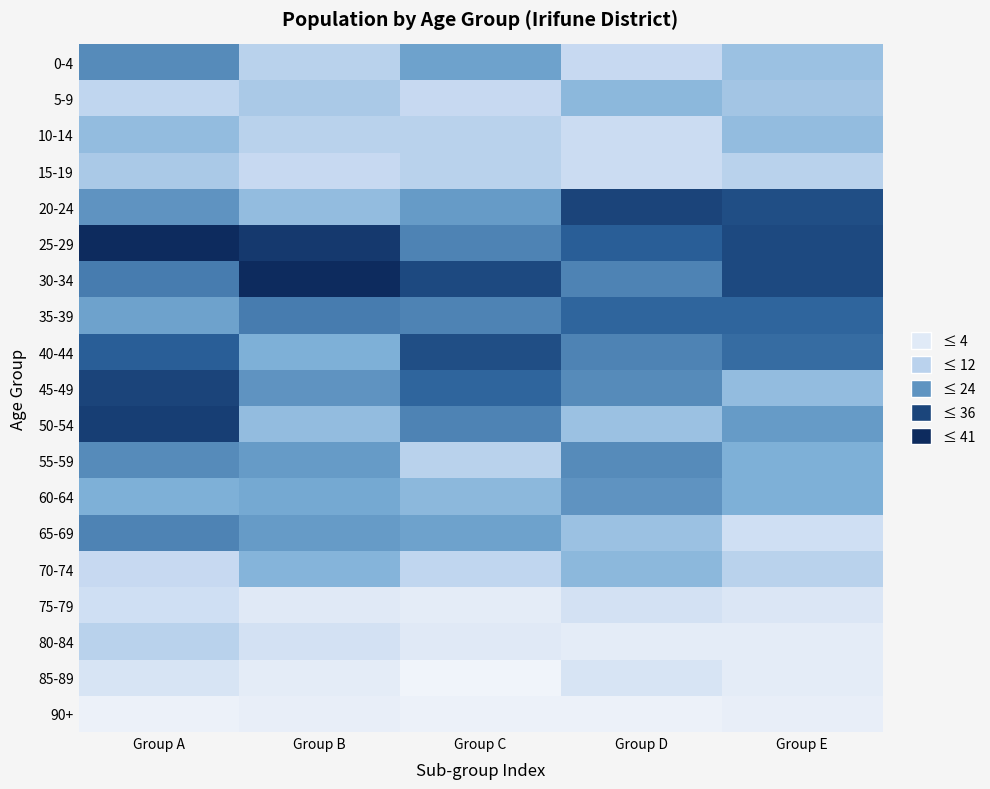

Reading left to right, extract all data points from this chart.

0-4: Group A=25	Group B=12	Group C=22	Group D=10	Group E=16
5-9: Group A=11	Group B=14	Group C=10	Group D=18	Group E=15
10-14: Group A=17	Group B=12	Group C=12	Group D=9	Group E=17
15-19: Group A=14	Group B=10	Group C=12	Group D=9	Group E=12
20-24: Group A=24	Group B=17	Group C=23	Group D=36	Group E=34
25-29: Group A=41	Group B=38	Group C=26	Group D=31	Group E=35
30-34: Group A=27	Group B=41	Group C=35	Group D=26	Group E=35
35-39: Group A=22	Group B=27	Group C=26	Group D=30	Group E=30
40-44: Group A=31	Group B=20	Group C=34	Group D=26	Group E=29
45-49: Group A=36	Group B=24	Group C=30	Group D=25	Group E=17
50-54: Group A=37	Group B=17	Group C=26	Group D=16	Group E=23
55-59: Group A=25	Group B=23	Group C=12	Group D=25	Group E=20
60-64: Group A=20	Group B=21	Group C=18	Group D=24	Group E=20
65-69: Group A=26	Group B=23	Group C=22	Group D=16	Group E=8
70-74: Group A=10	Group B=19	Group C=11	Group D=18	Group E=12
75-79: Group A=8	Group B=4	Group C=3	Group D=7	Group E=5
80-84: Group A=12	Group B=7	Group C=4	Group D=3	Group E=3
85-89: Group A=6	Group B=3	Group C=0	Group D=6	Group E=3
90+: Group A=1	Group B=2	Group C=1	Group D=1	Group E=2